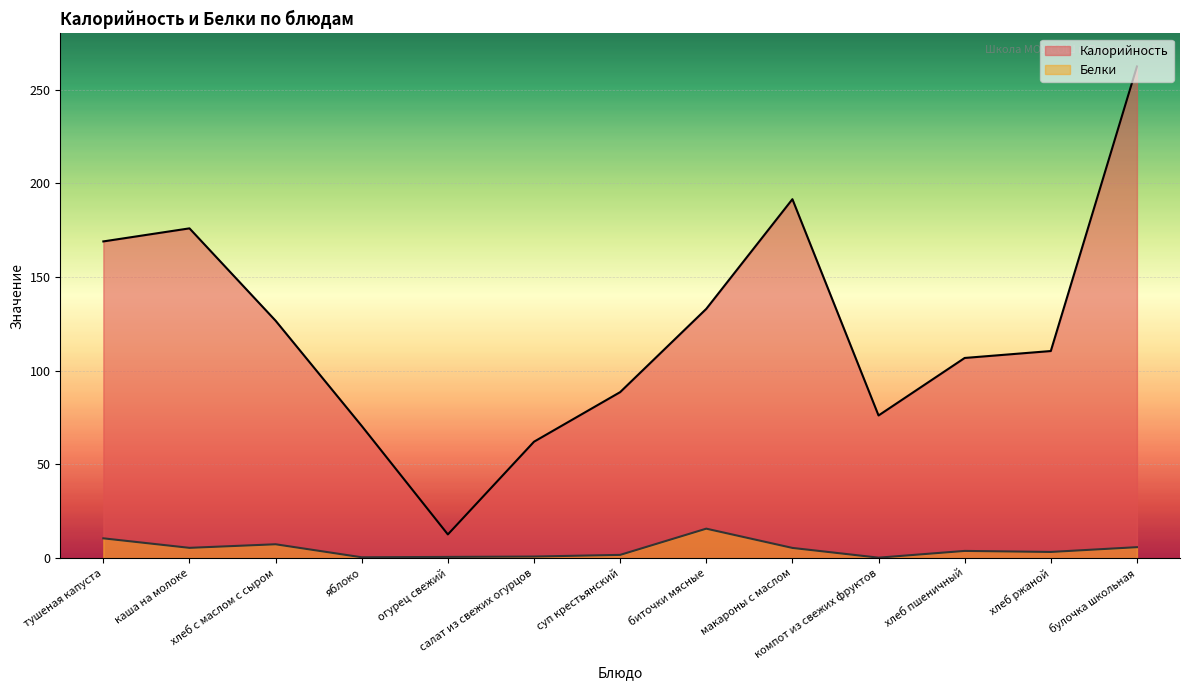

In Белки, how many points are higher than both neighbors (excluding endpoints)?

3